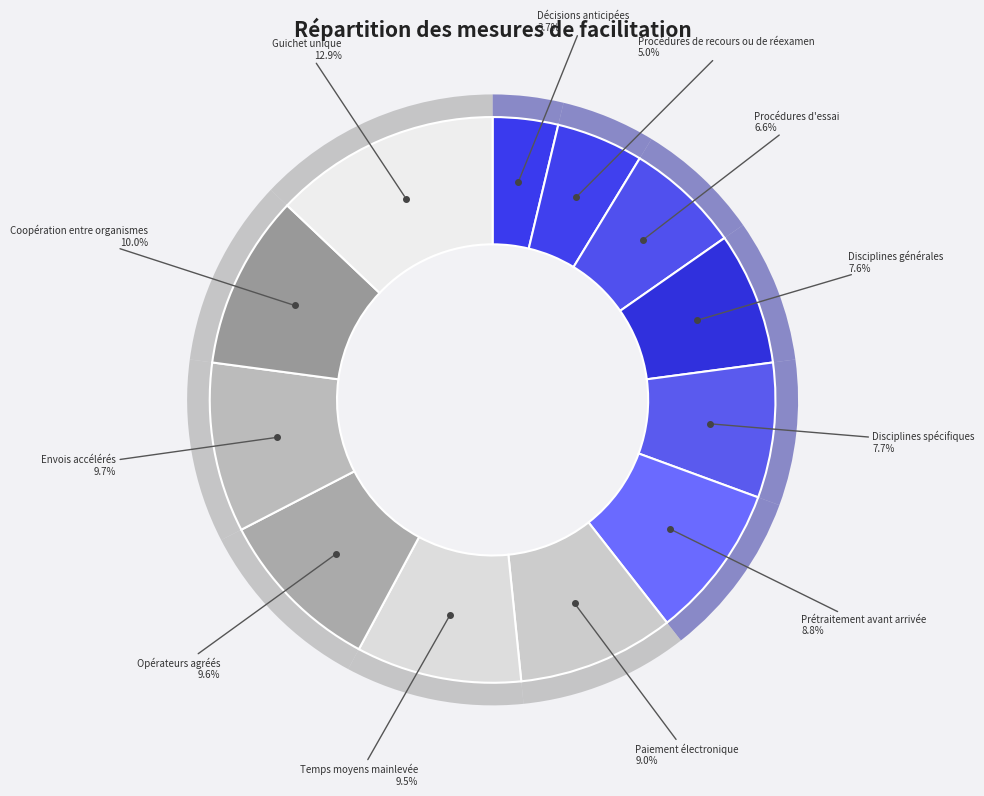

How many slices are in this pie chart?

12